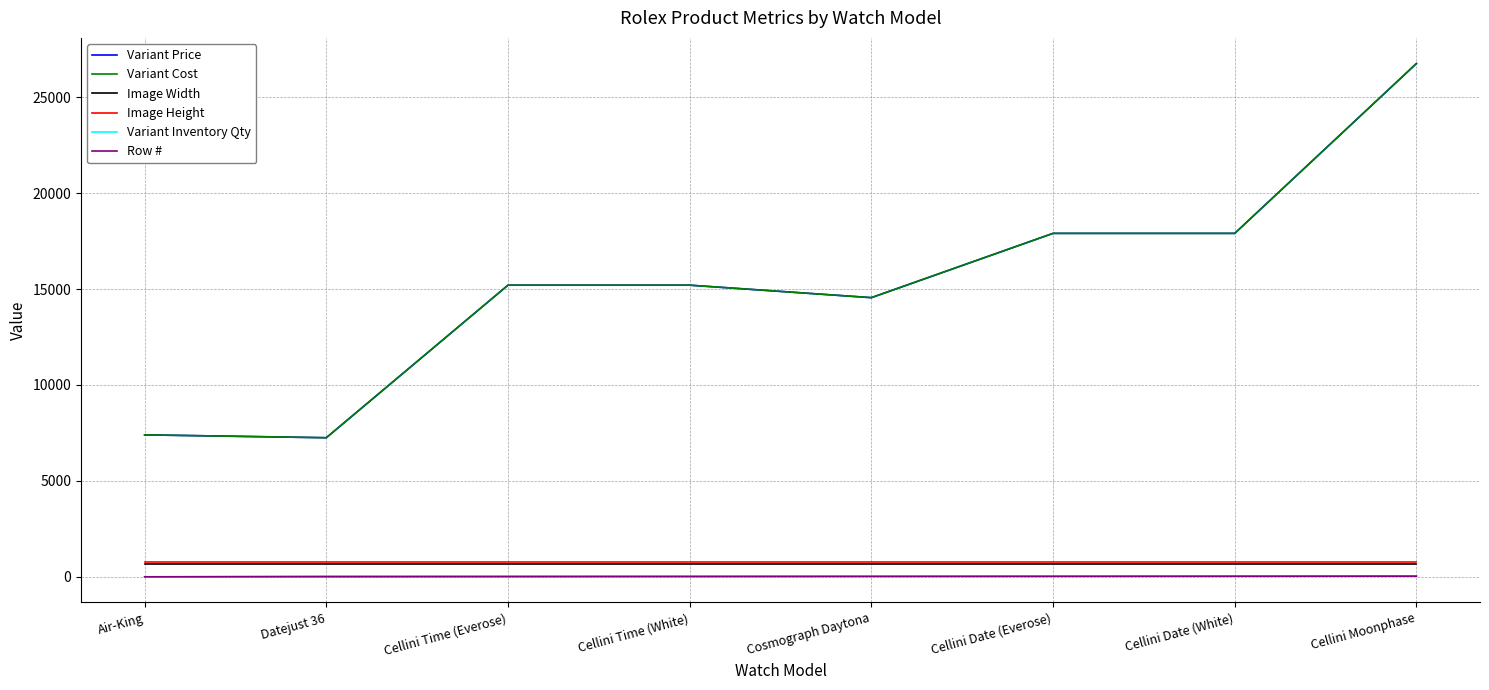

Reading left to right, transcribe all the data shown in this chart.

Variant Price: 7400	7250	15200	15200	14550	17900	17900	26750
Variant Cost: 7400	7250	15200	15200	14550	17900	17900	26750
Image Width: 680	680	680	680	680	680	680	680
Image Height: 760	760	760	760	760	760	760	760
Variant Inventory Qty: 1	50	50	50	50	50	50	50
Row #: 1	6	11	16	21	26	31	36